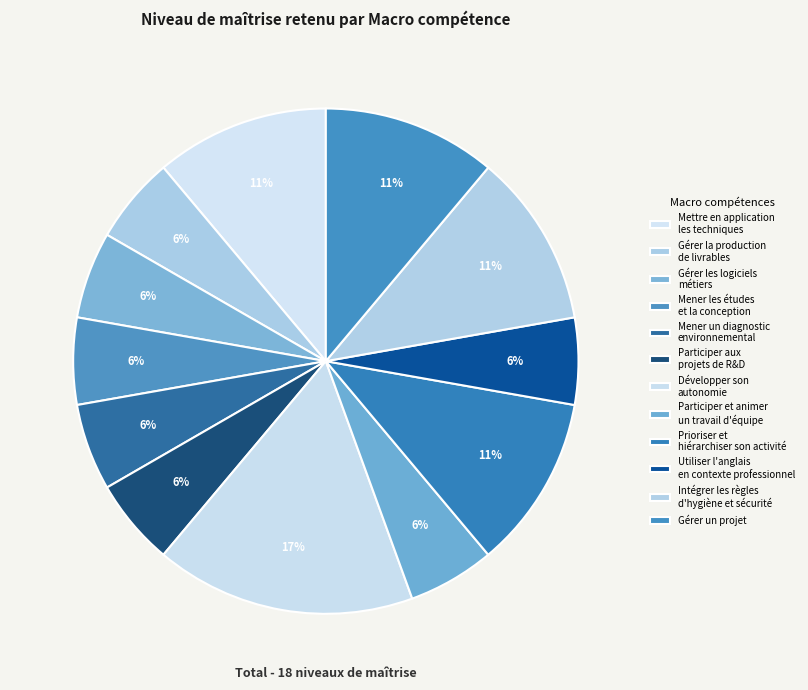

What portion of the pie excludes Mettre en application les techniques?

88.9%